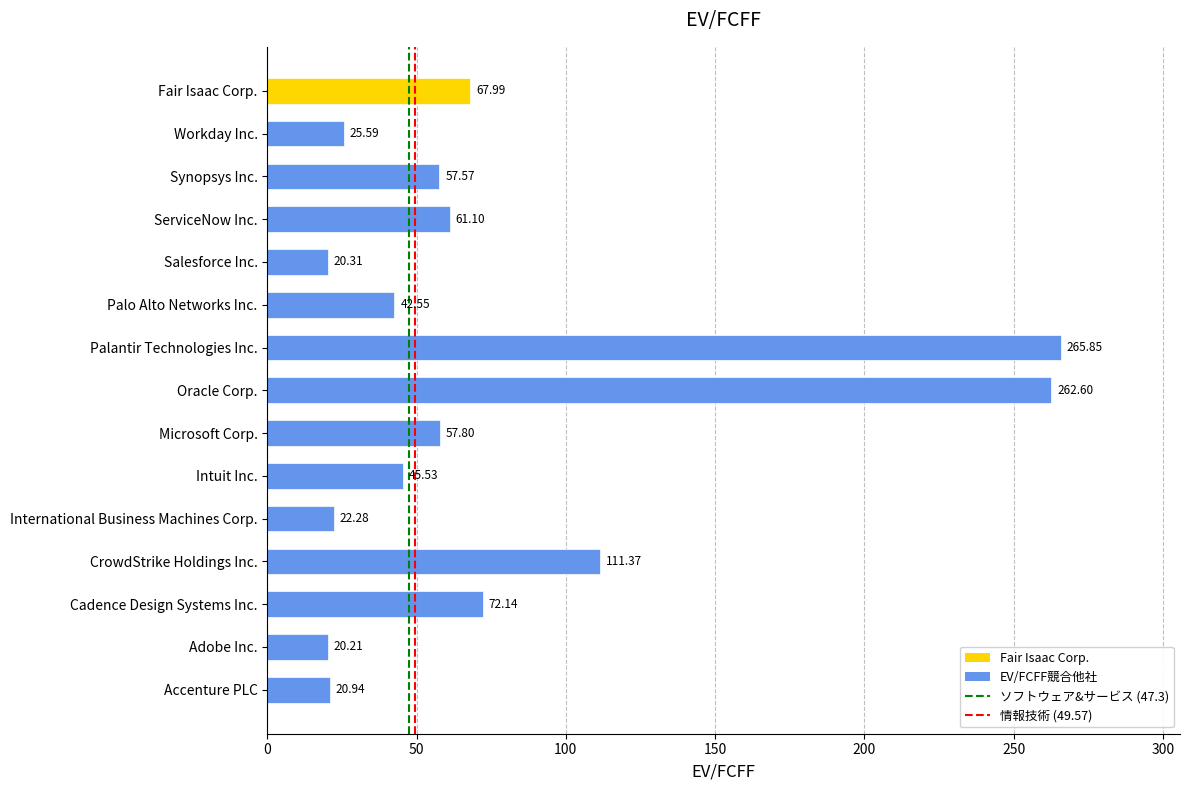

Which category has the highest value across all series?

Palantir Technologies Inc.